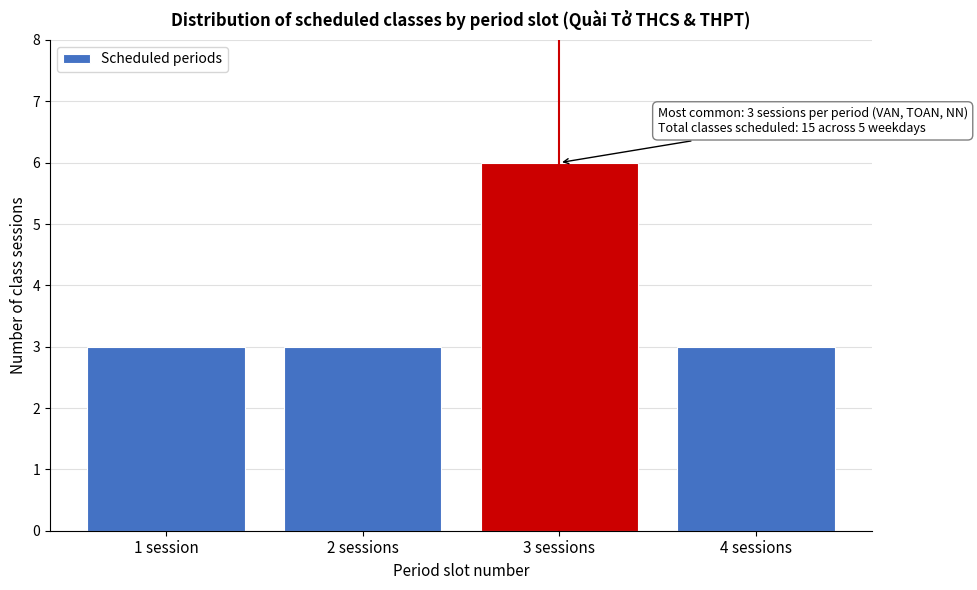

Reading right to left, extract all data points from this chart.

4 sessions=3	3 sessions=6	2 sessions=3	1 session=3